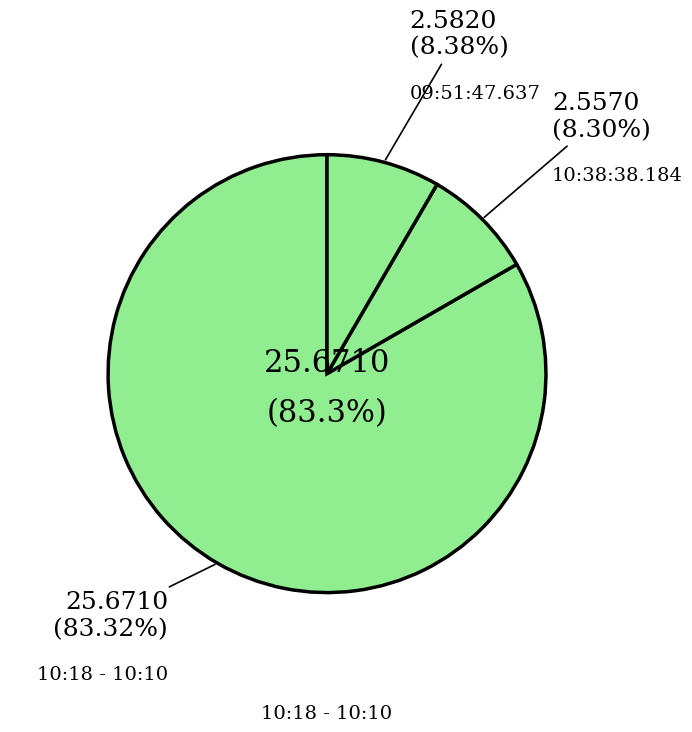

The 09:51:47.637 slice represents 1% of the pie. True or false?

False